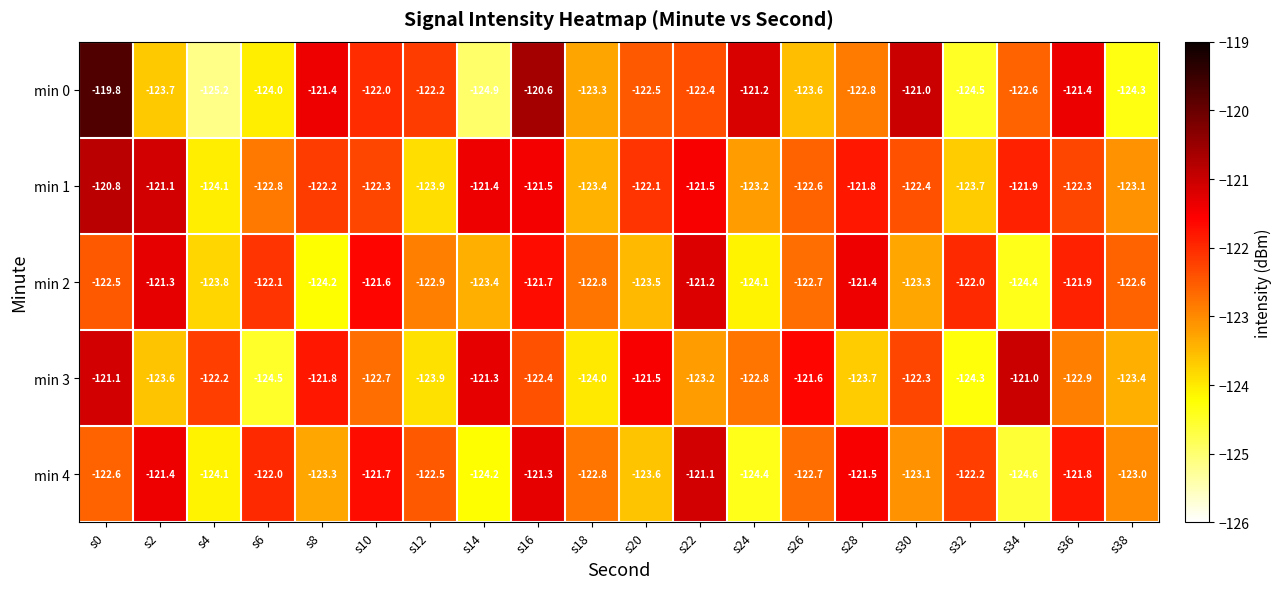

At which label does min 1 reach its peak?

s0